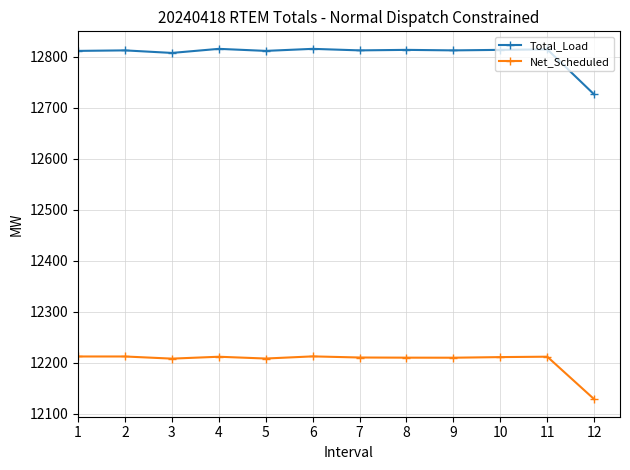

The value of Net_Scheduled at 7 is 18167.6. True or false?

False